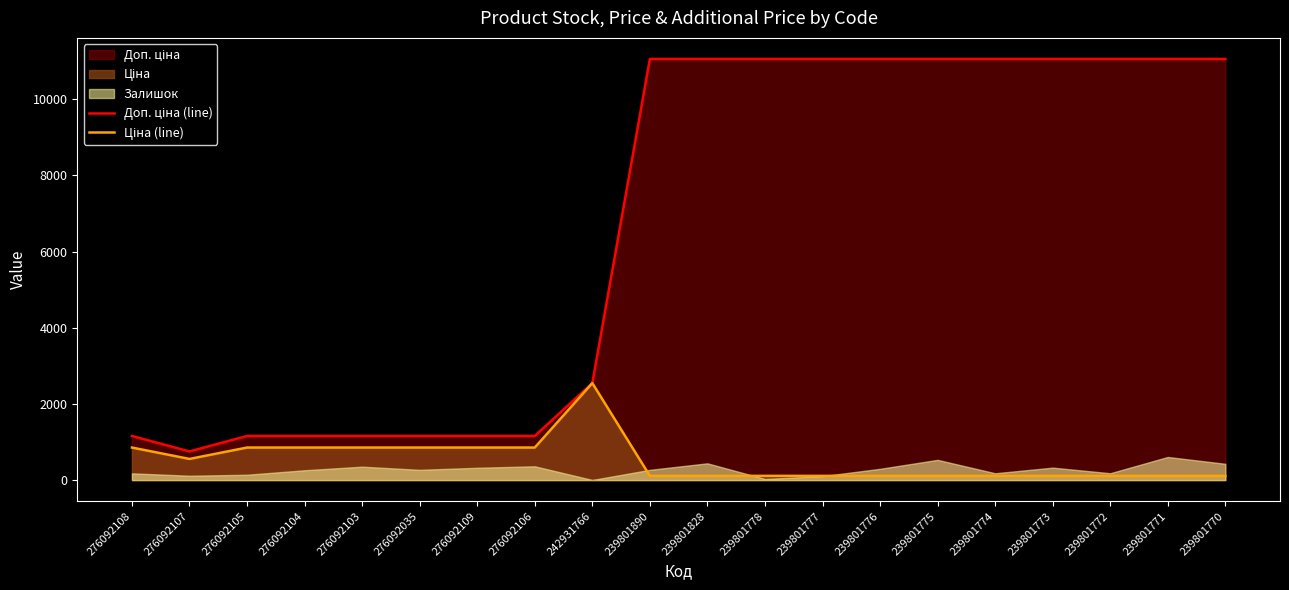

How many data points in Доп. ціна (line) are less than 11055?

9